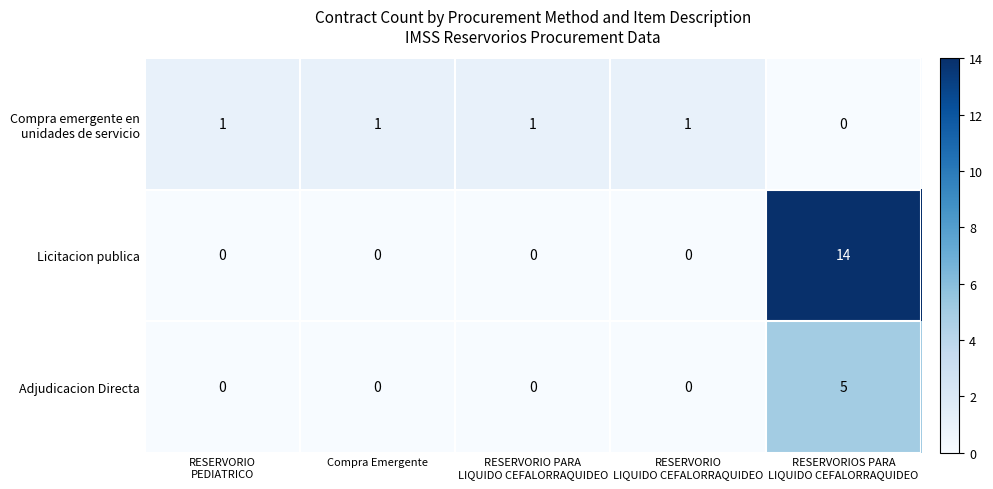

What is the difference between the maximum and minimum values in the Licitacion publica series?

14